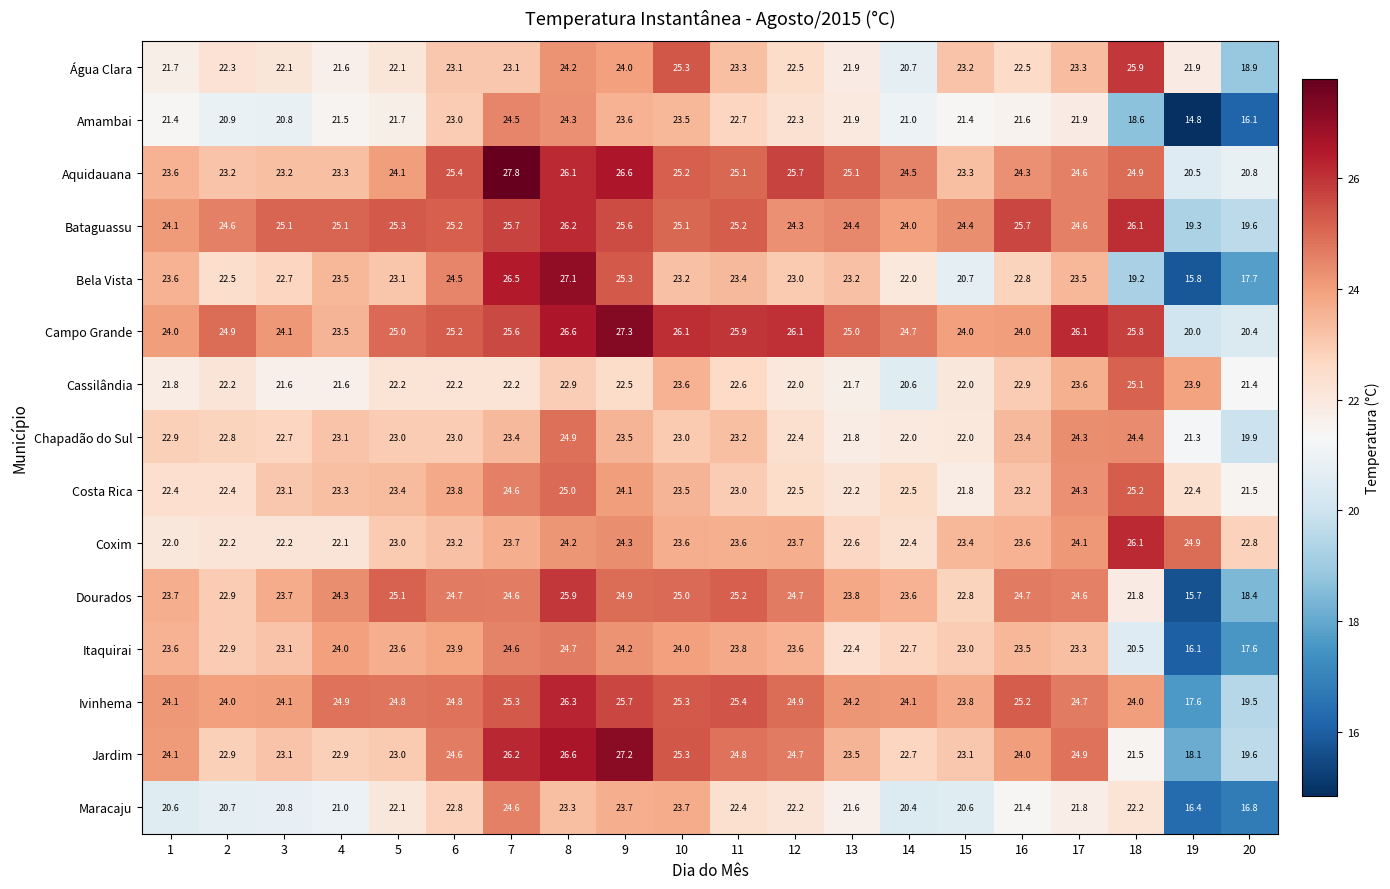

What is the difference between the second highest and second lowest values in the Chapadão do Sul series?

3.1